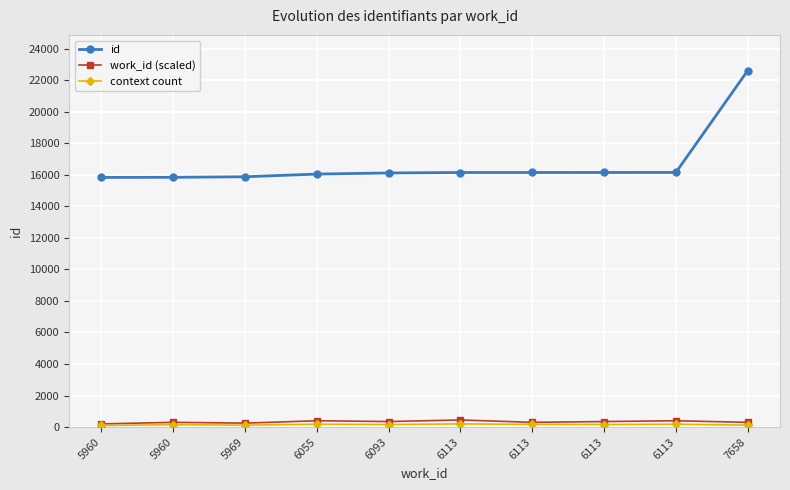

At which label is id closest to 19223?

6113